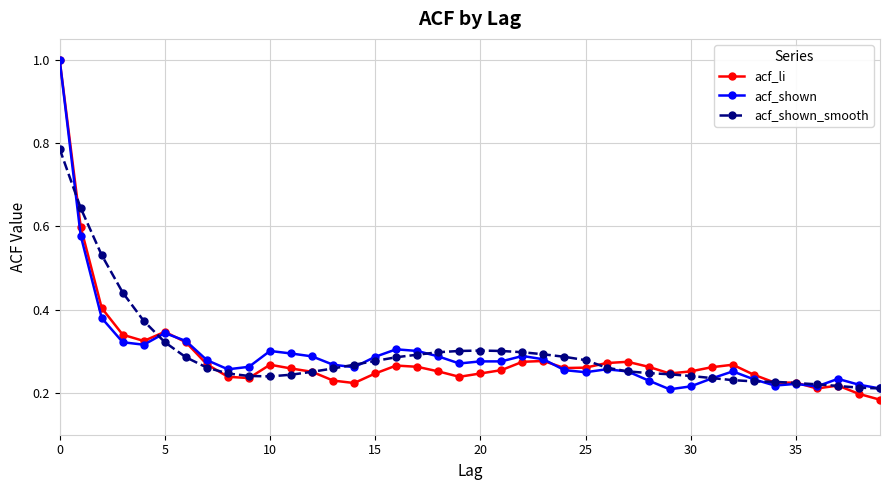

True or false: acf_shown_smooth has more than 0 interior local peaks.

True